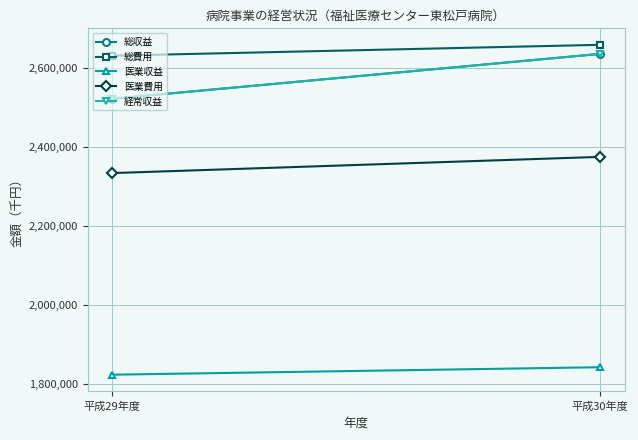

What is the value of the 総費用 point at the 2nd from the left?

2659932